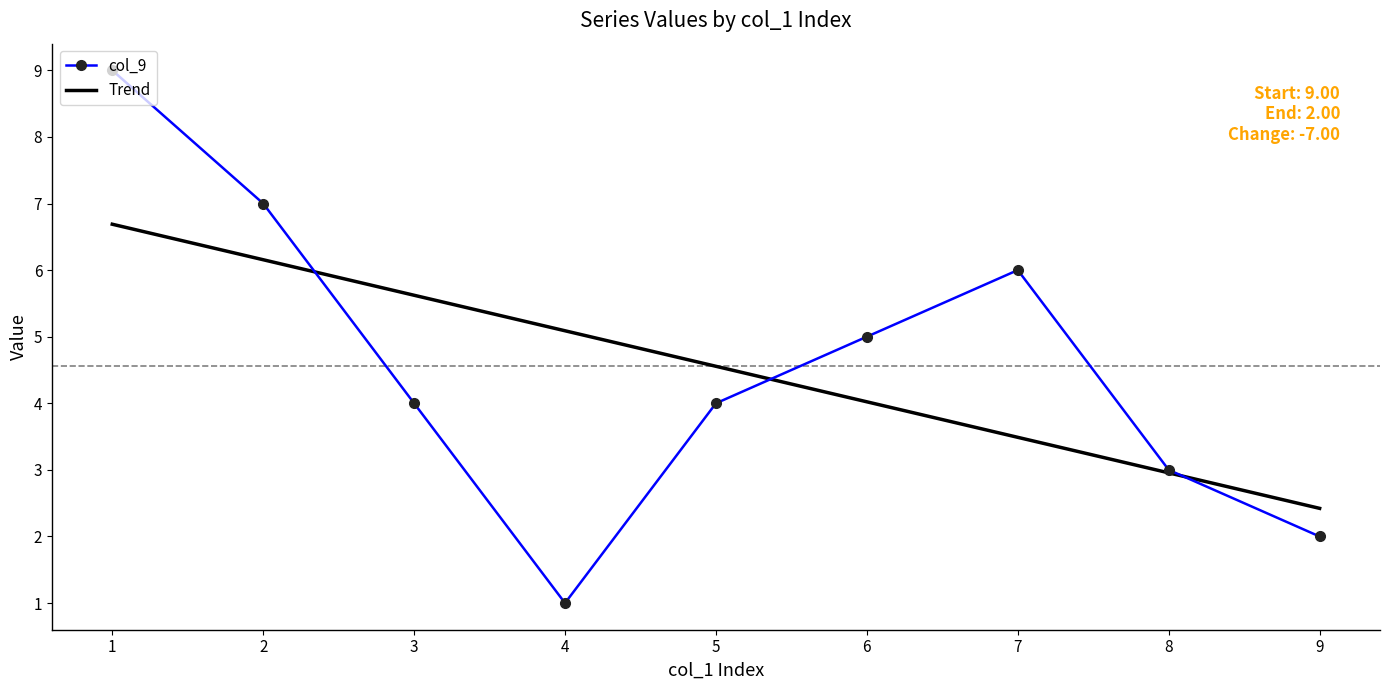

The value of col_9 at 3 is 4. True or false?

True